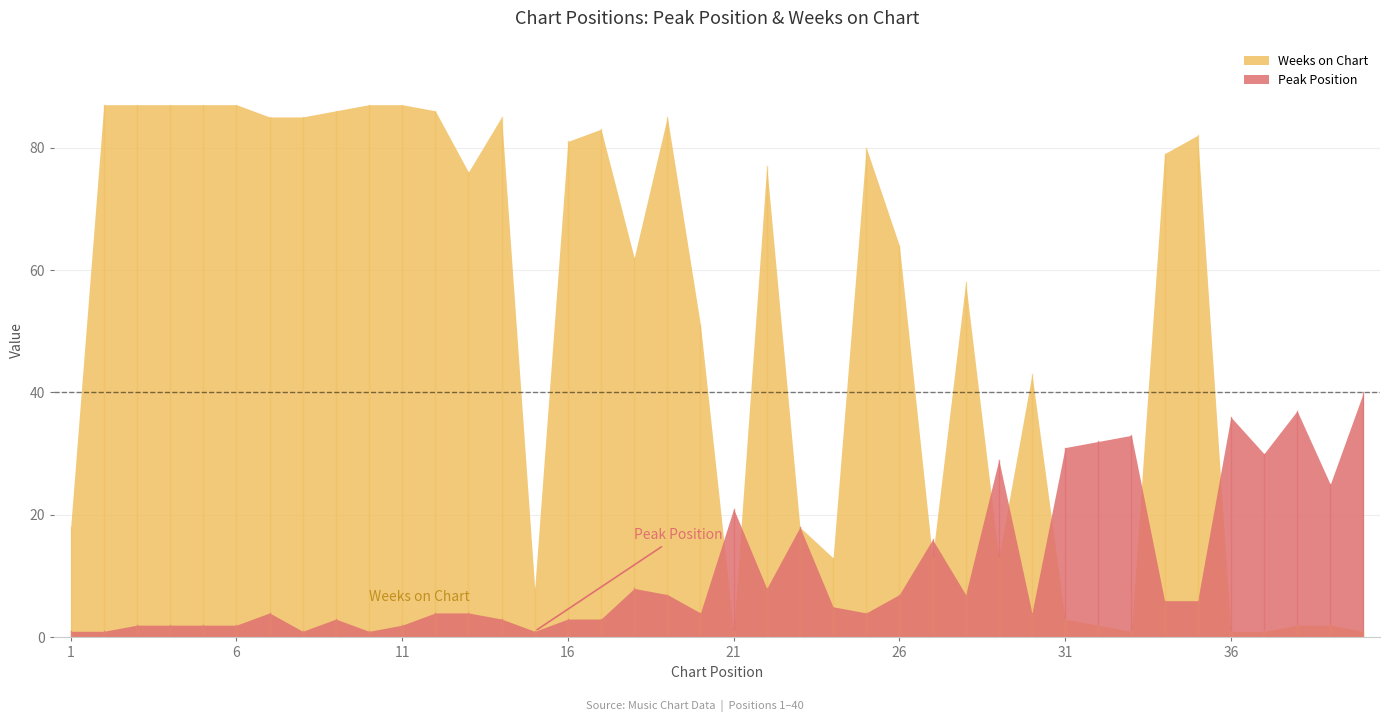

How many lines are shown in the chart?

2